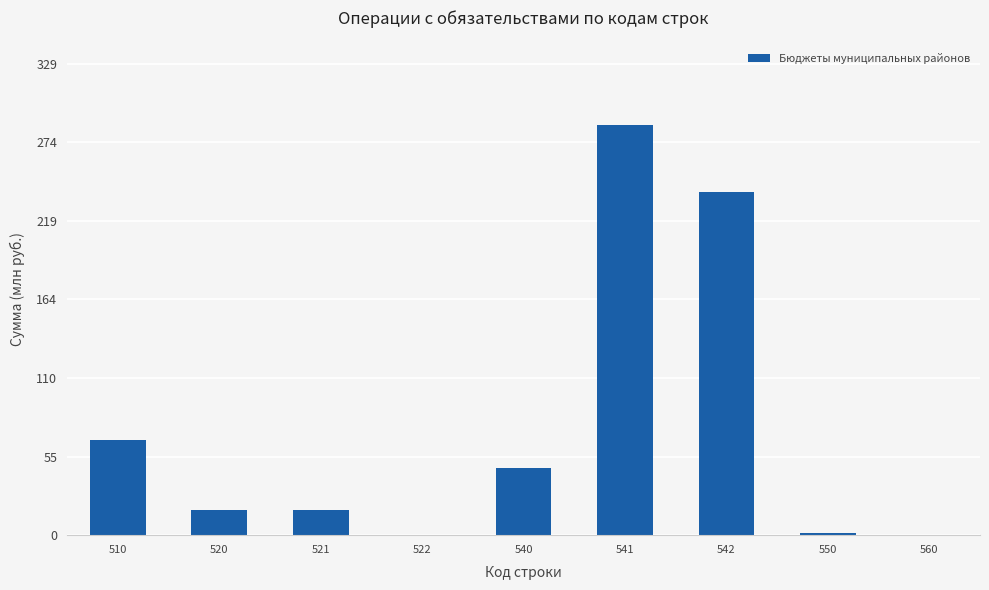

At which label does the data first exceed 17?

510